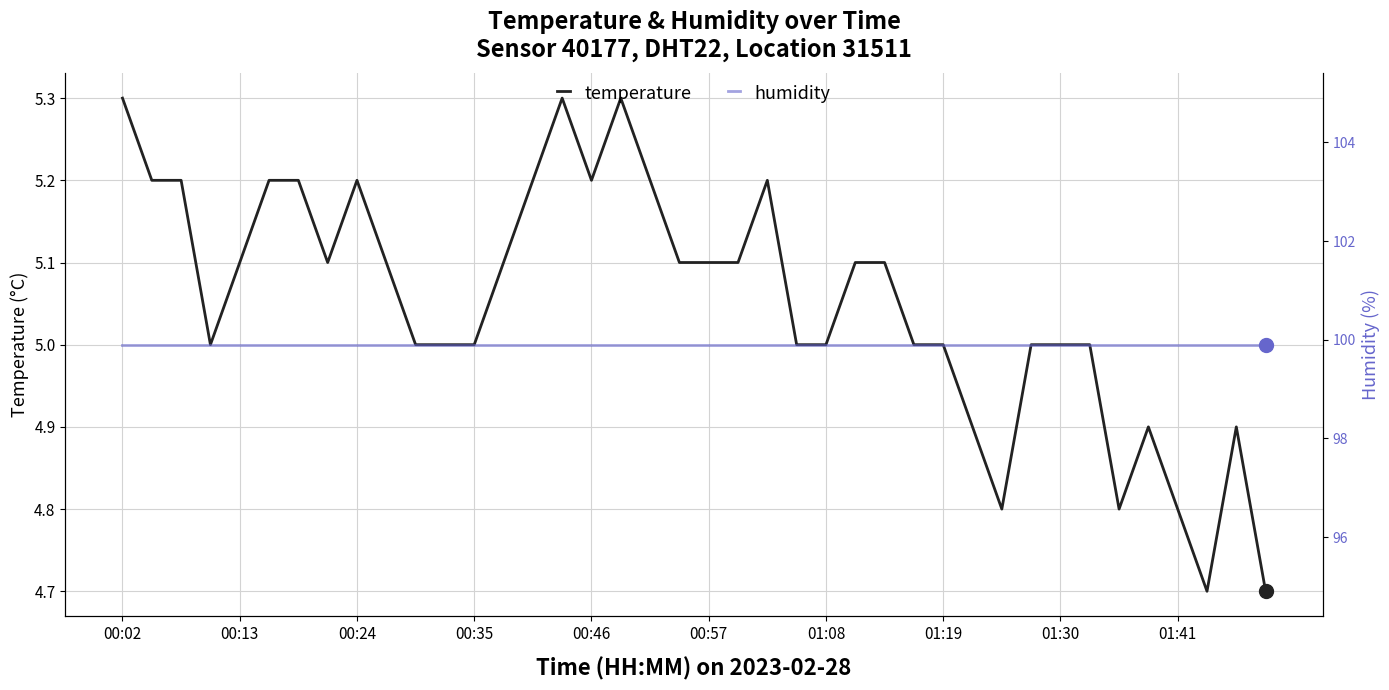

What is the minimum value for temperature?

4.7